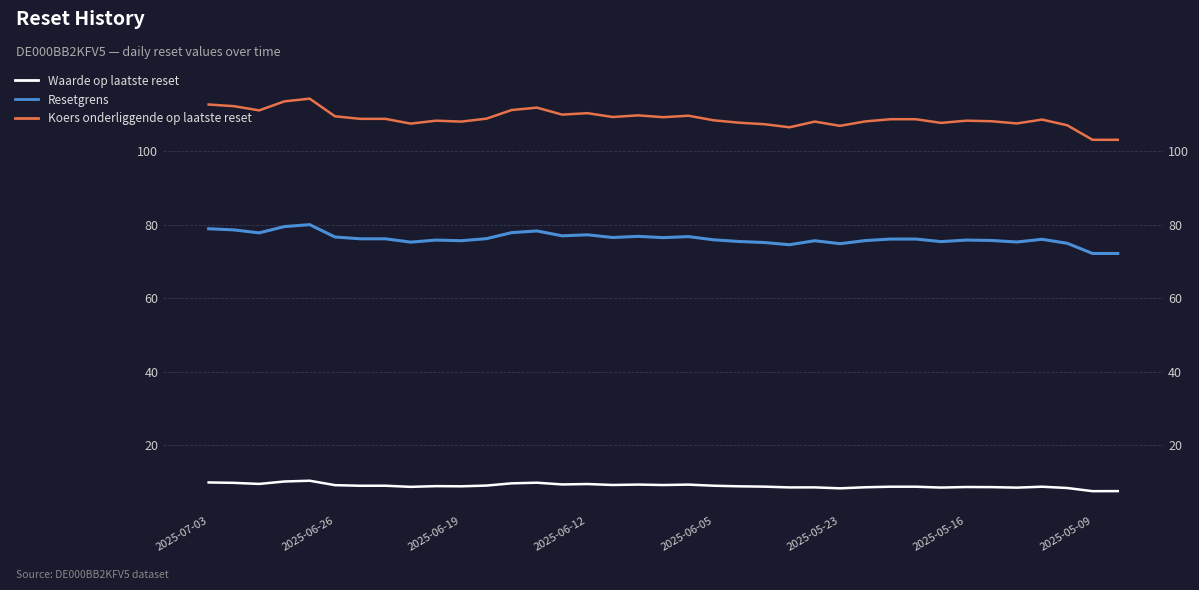

Rank the series at 29 from highest to lowest value.

Koers onderliggende op laatste reset, Resetgrens, Waarde op laatste reset